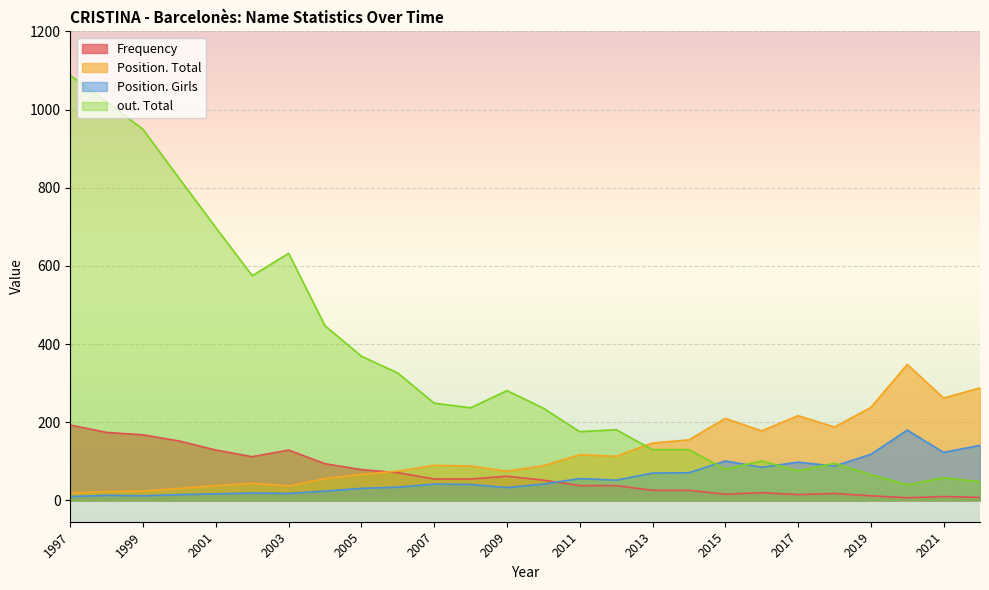

Which series has the largest range (max minus min)?

out. Total